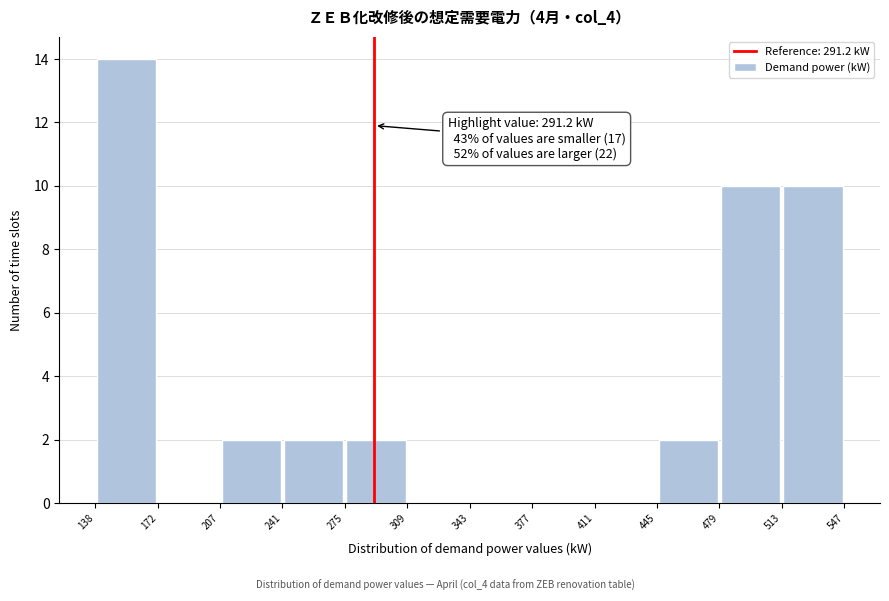

Which range on the x-axis has the tallest bar?

138 to 172